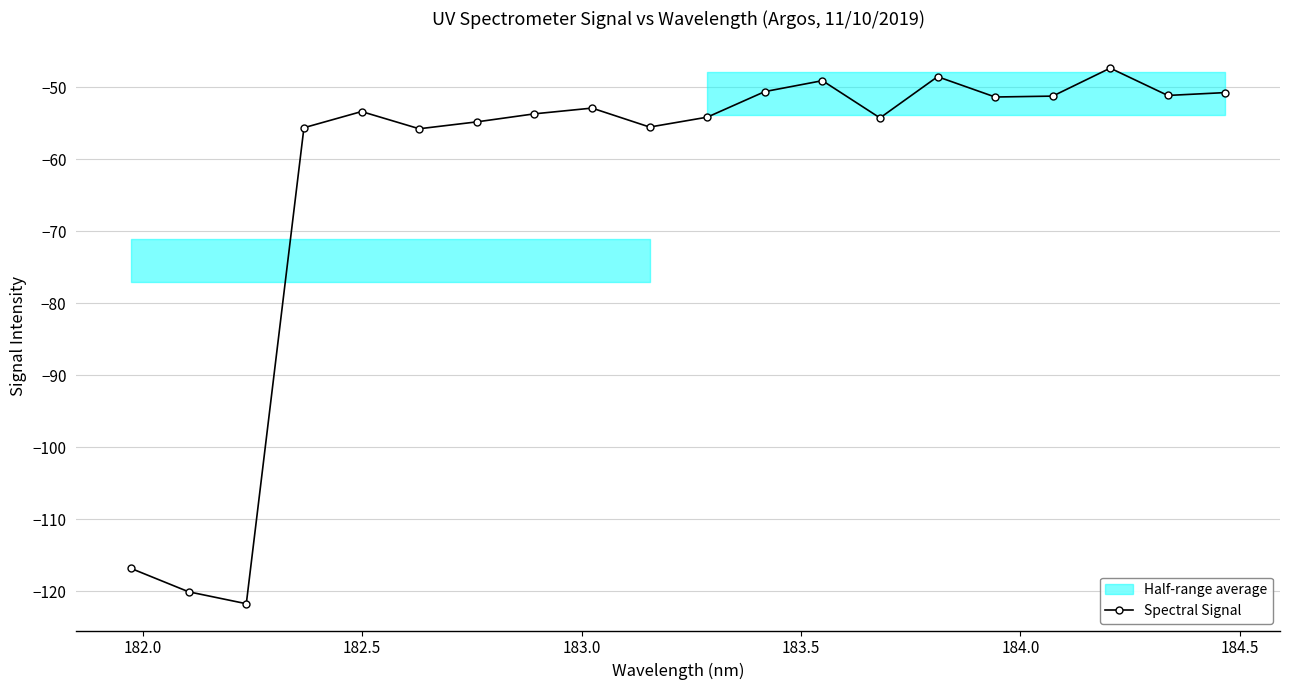

What is the maximum value shown in the chart?

-47.3